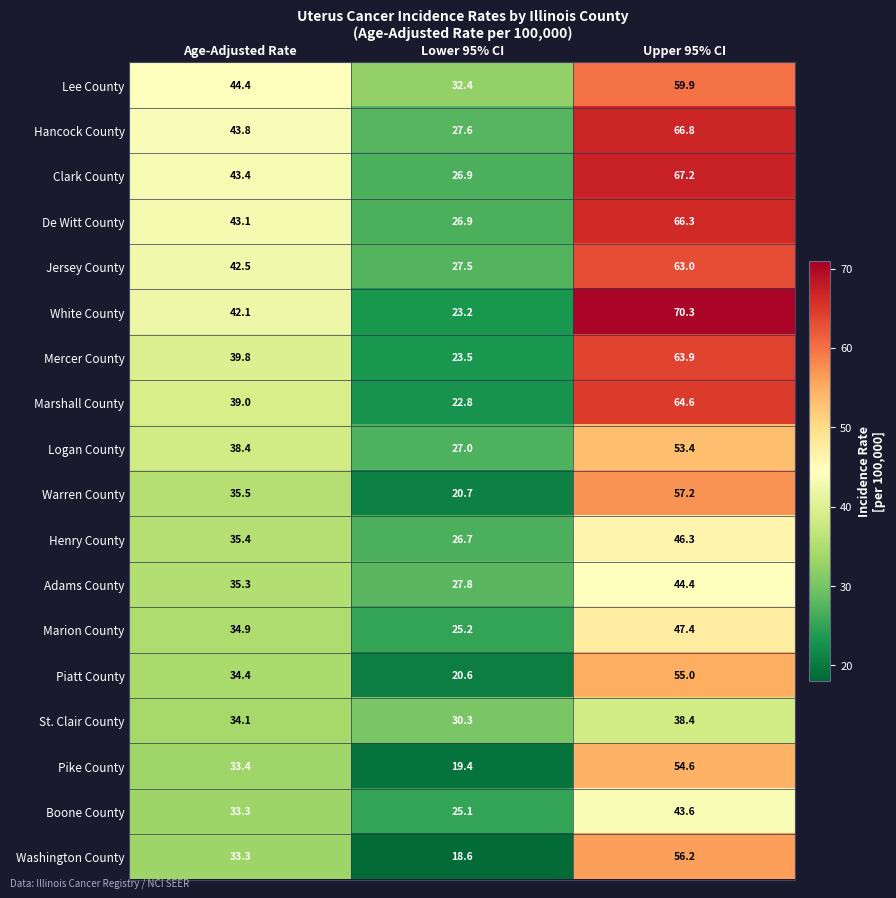

Where does the De Witt County series first go above 43?

Age-Adjusted Rate